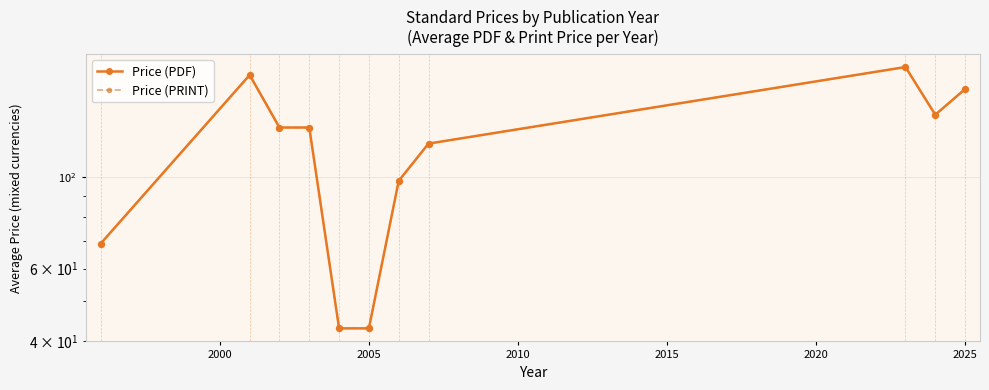

What are all the series names shown in the legend?

Price (PDF), Price (PRINT)